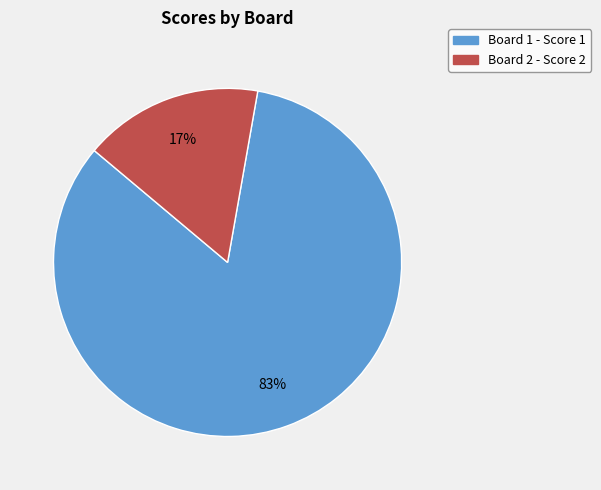

What is the smallest slice in the pie chart?

Board 2 - Score 2